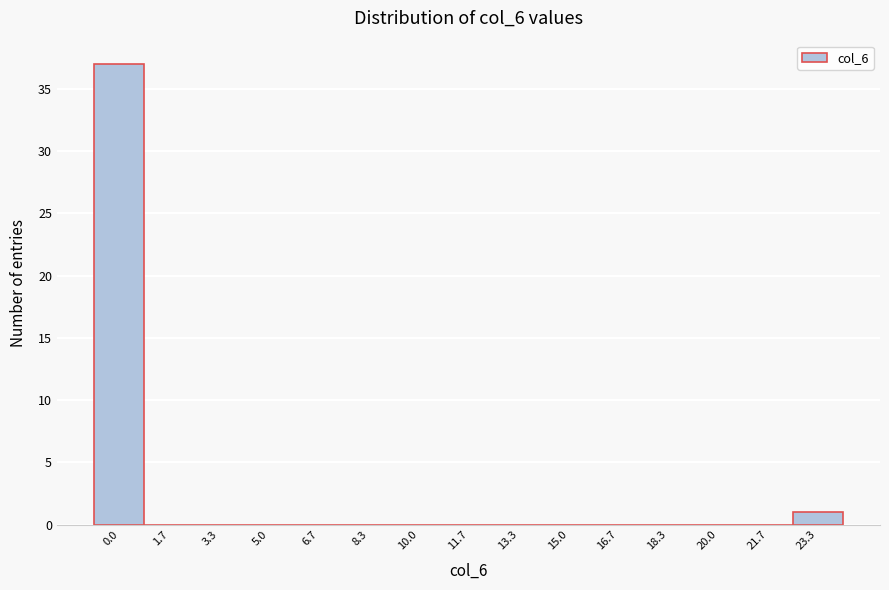

Reading left to right, list all the values displayed in this chart.

0.0=37	1.7=0	3.3=0	5.0=0	6.7=0	8.3=0	10.0=0	11.7=0	13.3=0	15.0=0	16.7=0	18.3=0	20.0=0	21.7=0	23.3=1